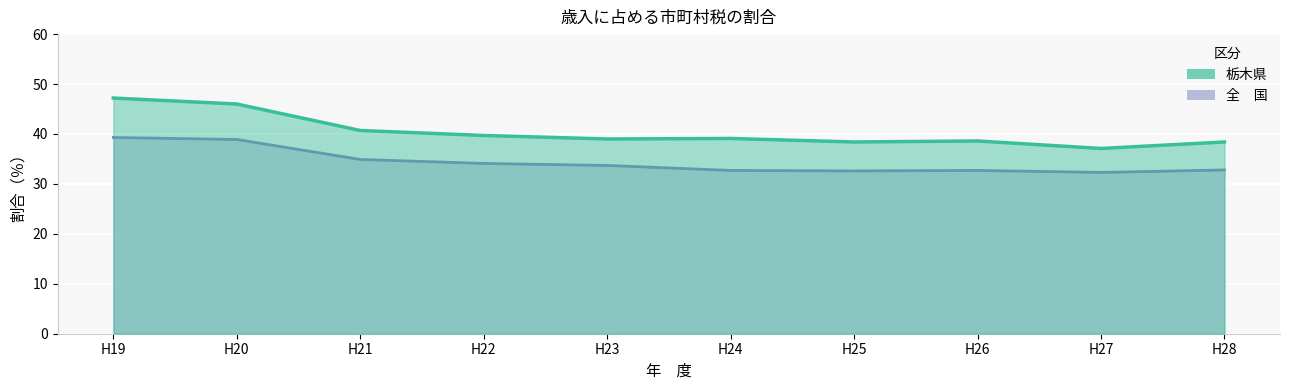

What is the sum of all 栃木県 values?

404.2